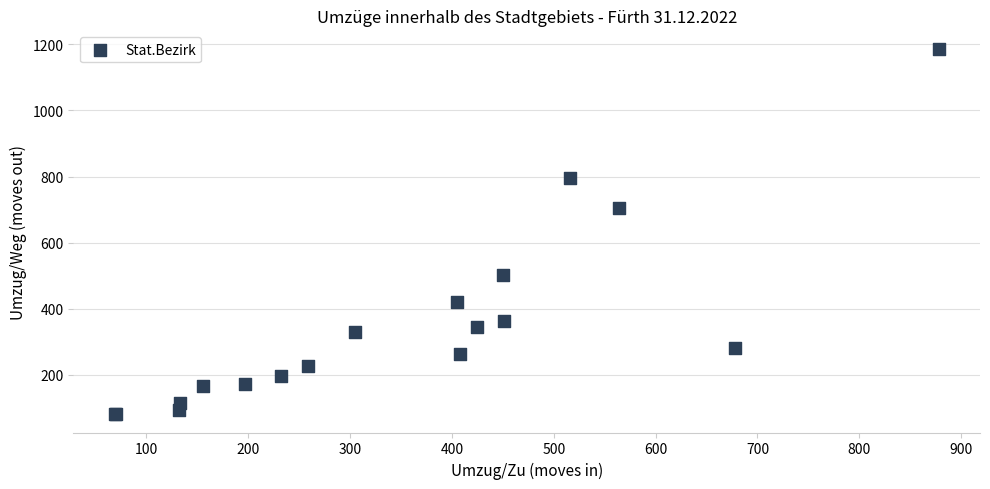

What Y value in the scatter plot is closest to 634?

706